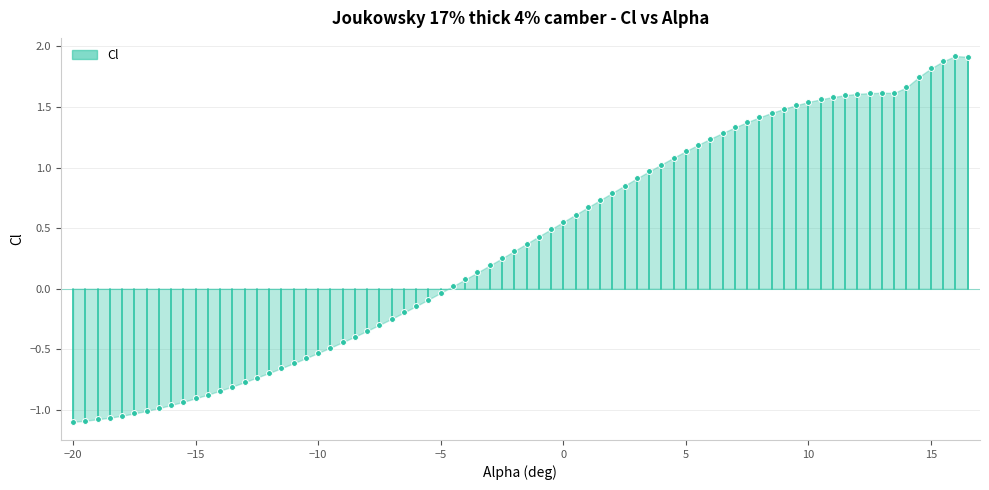

What is the range of X values (max minus min)?

36.5